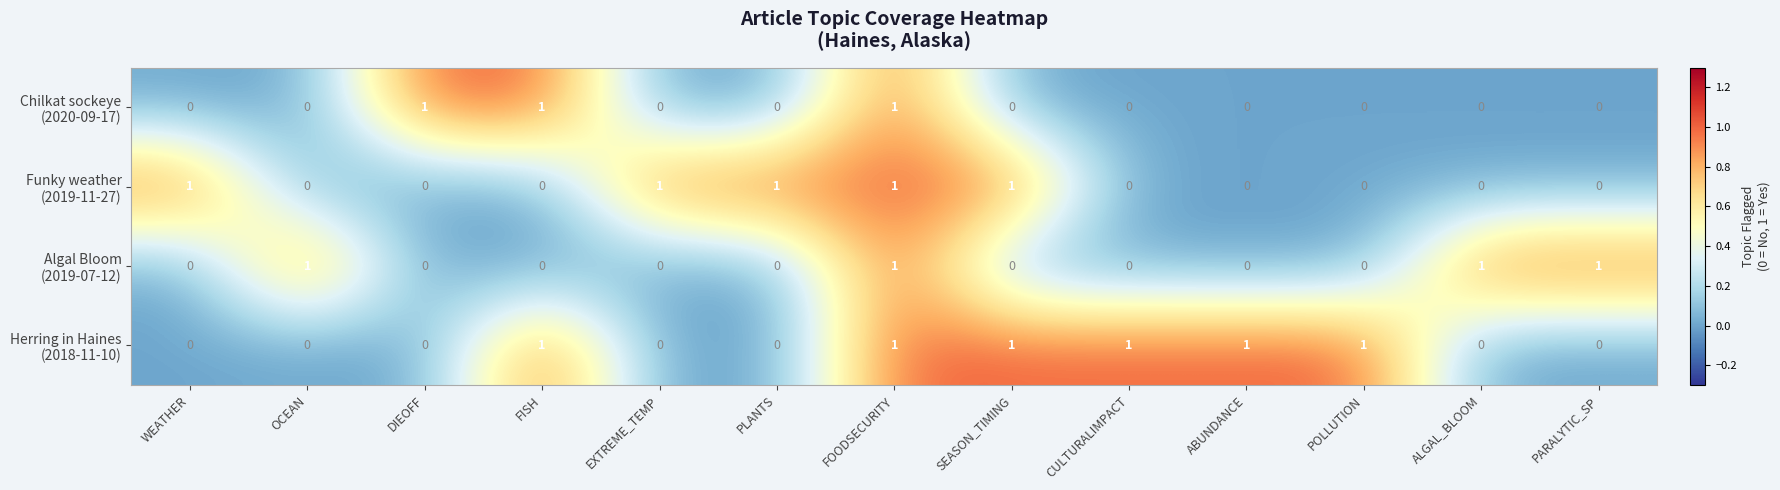

At which category is the sum across all series the highest?

FOODSECURITY